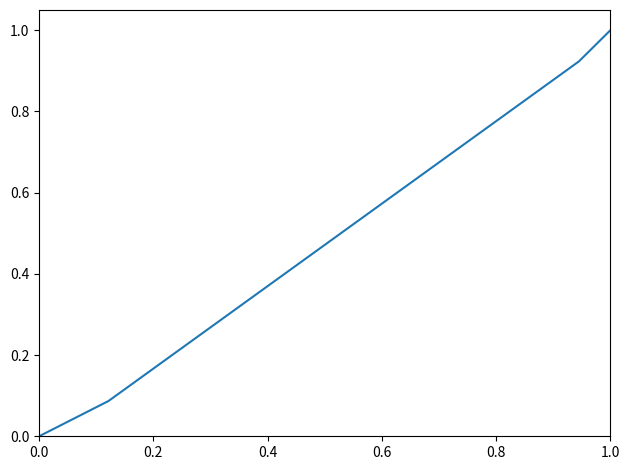

What is the average value?

0.5